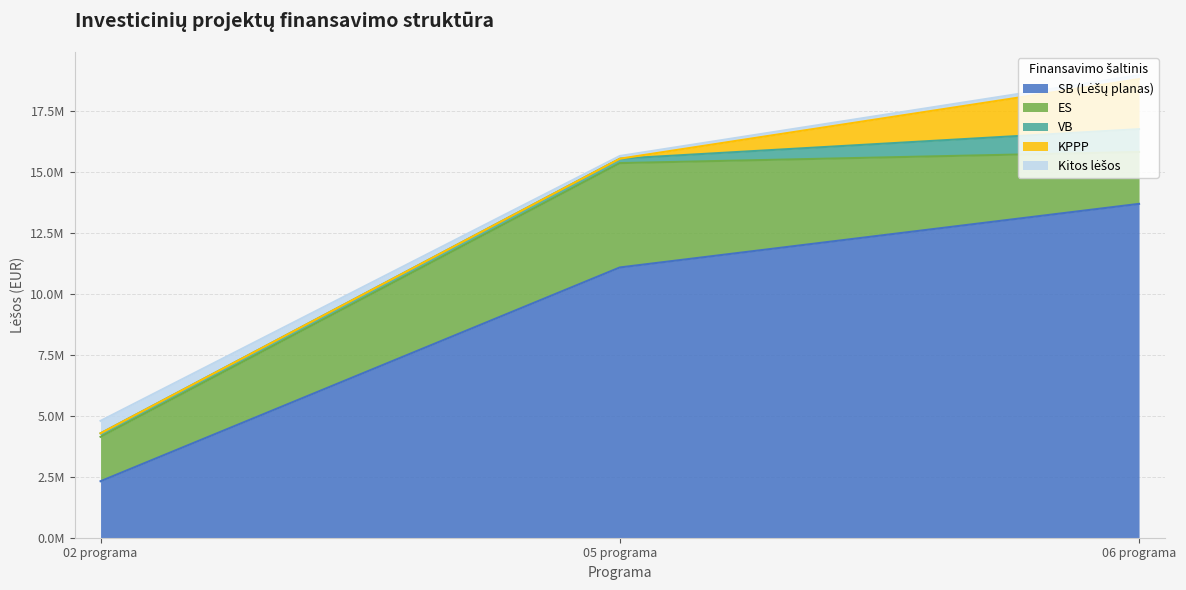

Reading left to right, extract all data points from this chart.

SB (Lėšų planas): 02 programa=2315448.4	05 programa=11076460.7	06 programa=13682868.3
ES: 02 programa=1820539.7	05 programa=4276827.3	06 programa=2128818.0
VB: 02 programa=143103.8	05 programa=181550.4	06 programa=935046.0
KPPP: 02 programa=0.0	05 programa=0.0	06 programa=2050100.0
Kitos lėšos: 02 programa=510263.0	05 programa=110700.0	06 programa=162400.0